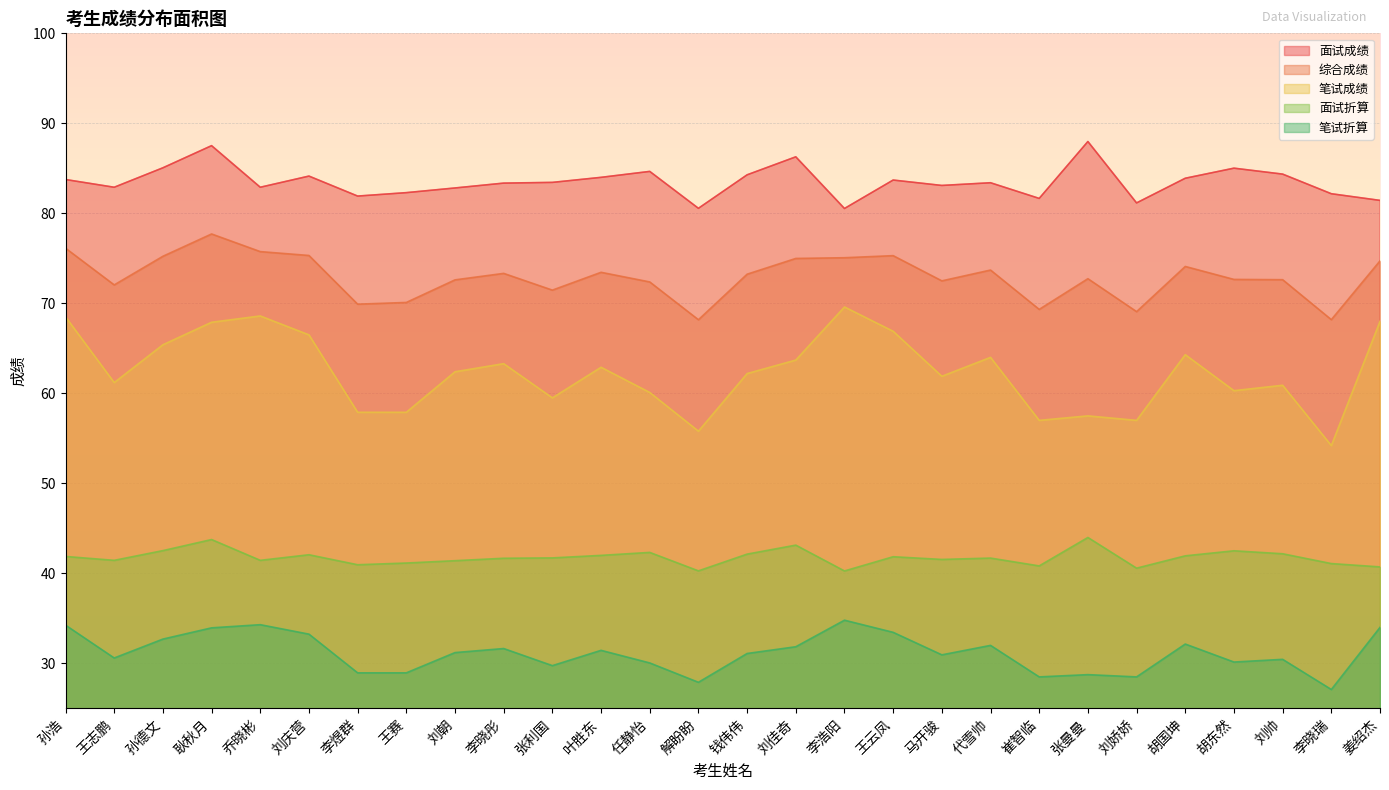

What is the minimum value for 面试成绩?

80.5